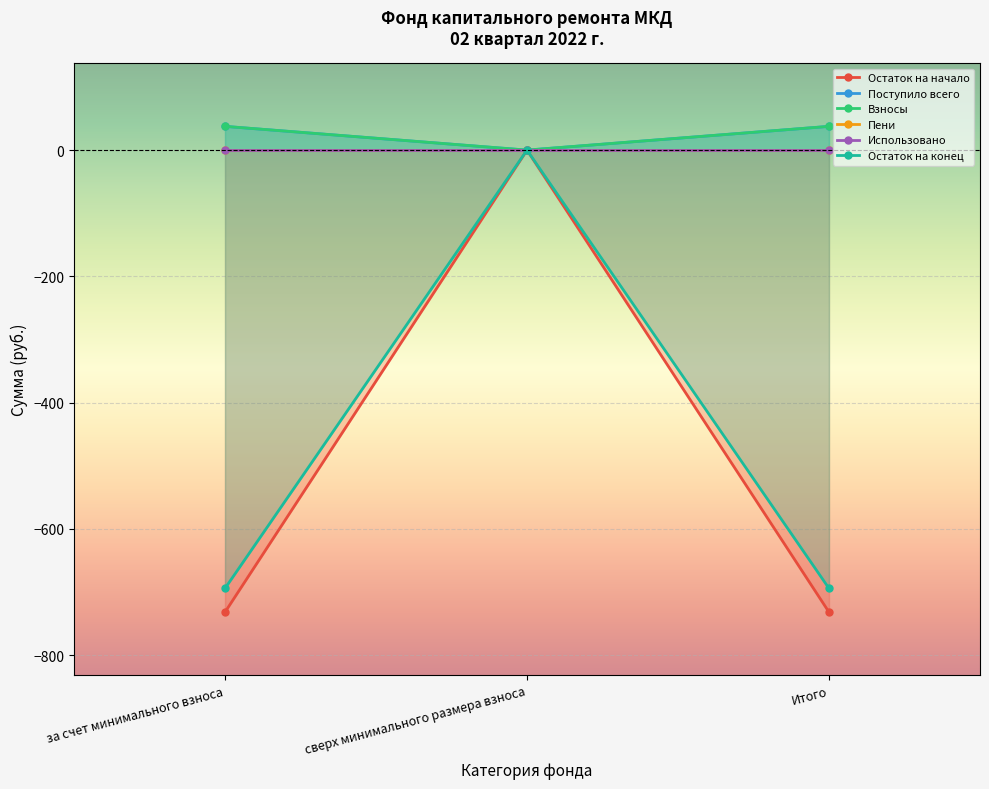

Which series changed the most between за счет минимального взноса and сверх минимального размера взноса?

Остаток на начало